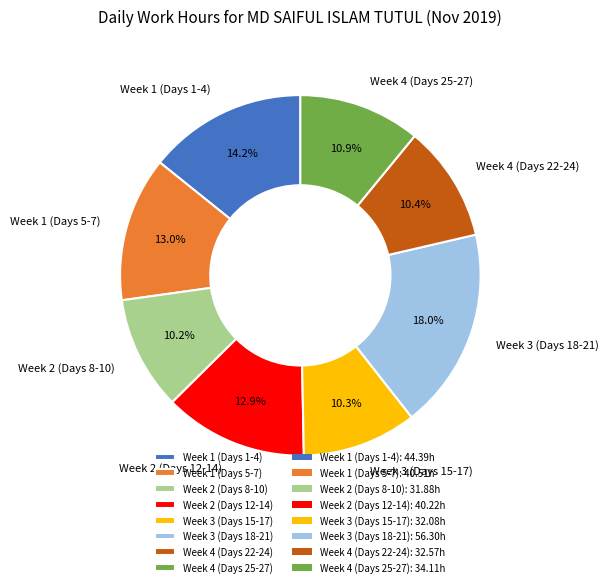

Which has a higher value, Week 2 (Days 12-14) or Week 3 (Days 15-17)?

Week 2 (Days 12-14)